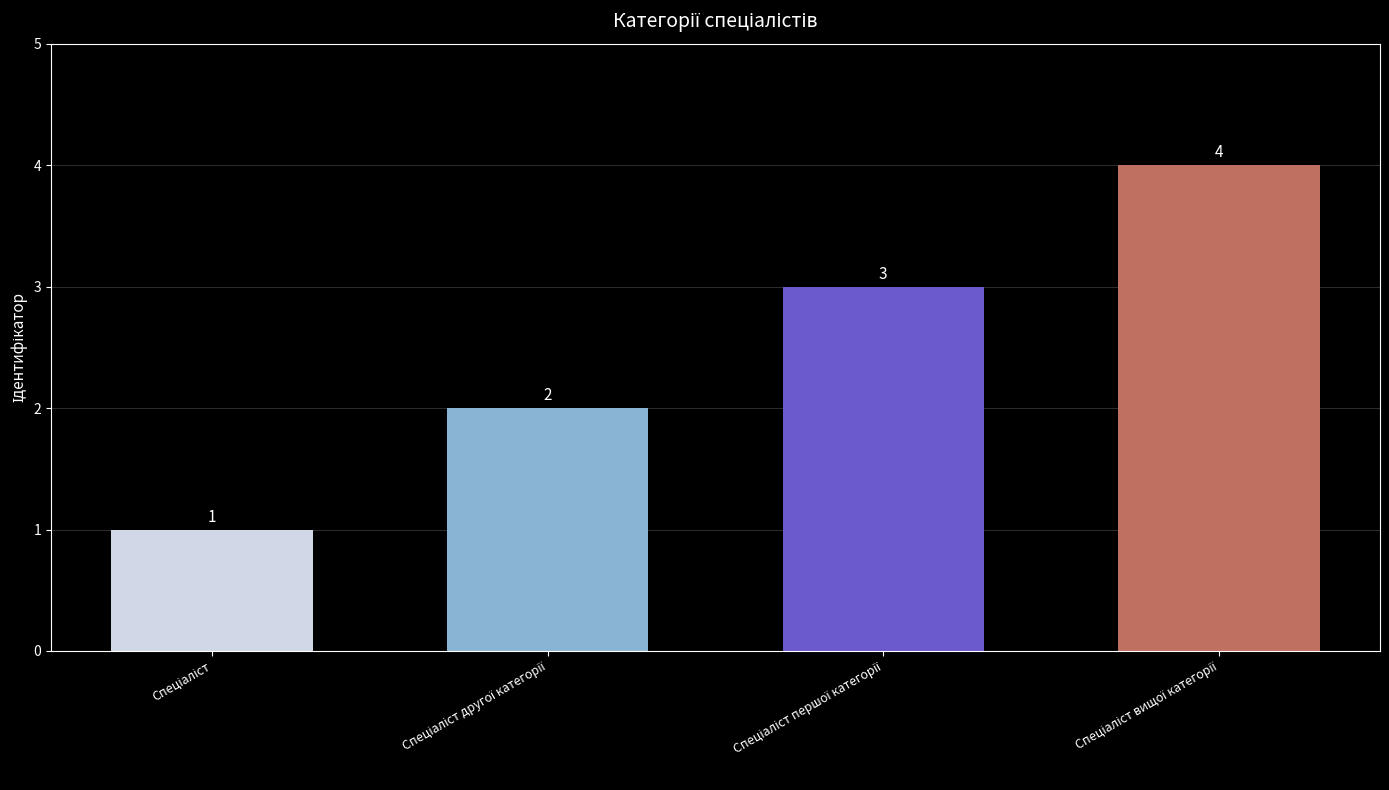

How many values are between 2 and 4?

3